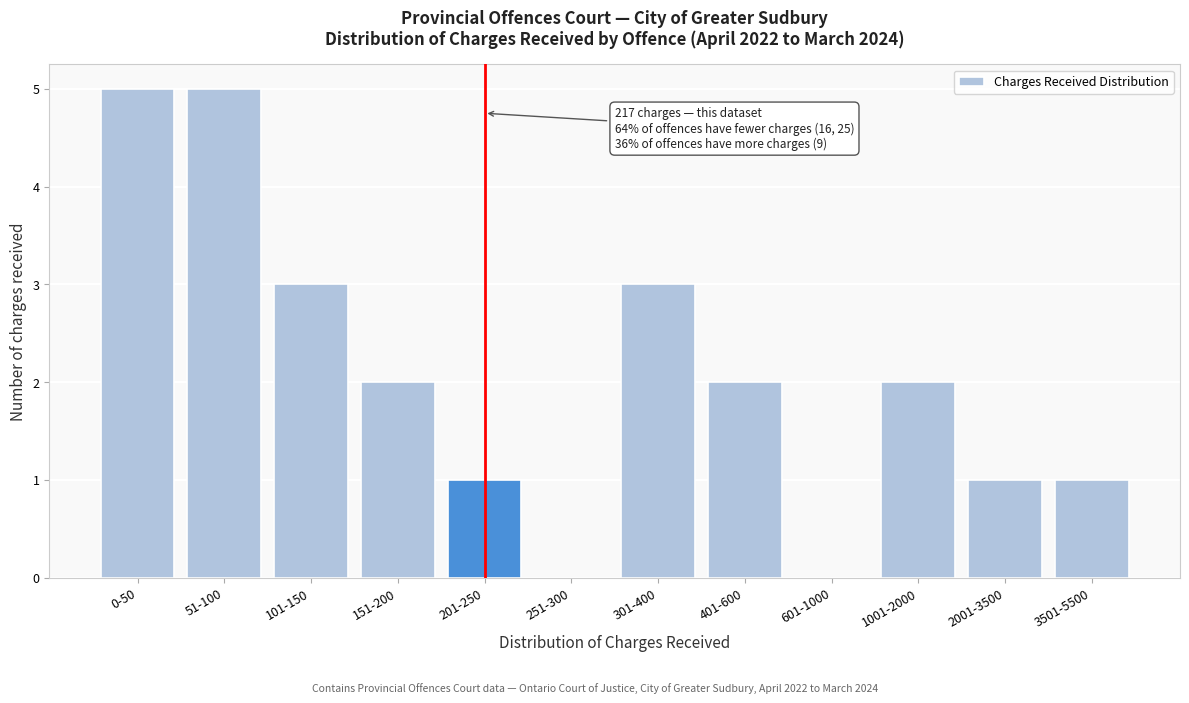

Reading left to right, extract all data points from this chart.

0-50=5	51-100=5	101-150=3	151-200=2	201-250=1	251-300=0	301-400=3	401-600=2	601-1000=0	1001-2000=2	2001-3500=1	3501-5500=1